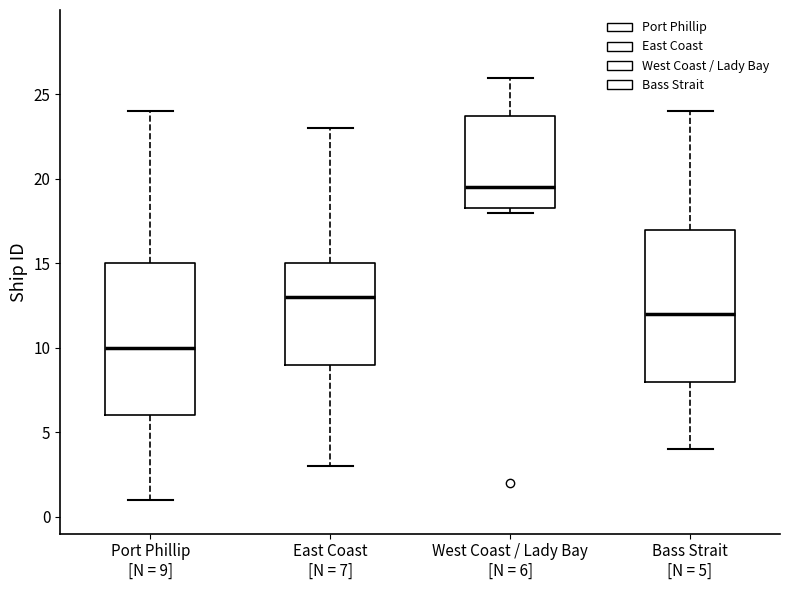

Which box's median line is the lowest?

Port Phillip [N = 9]